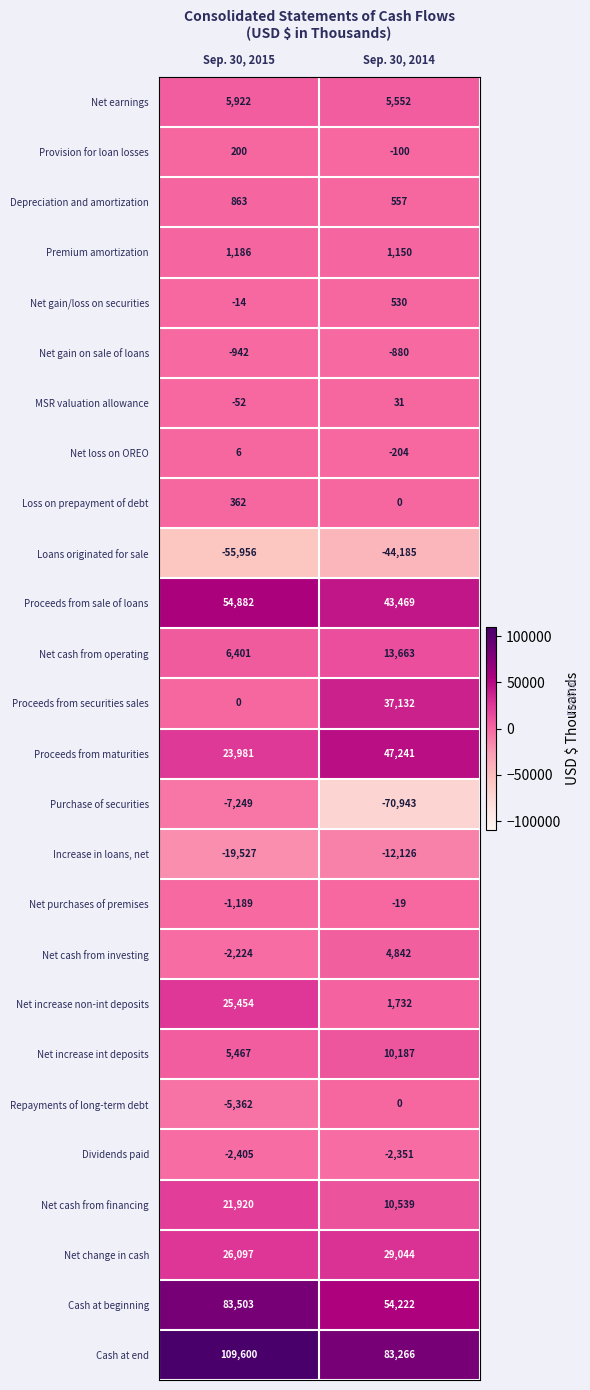

What value does the Cash at end series have at Sep. 30, 2014?

83266